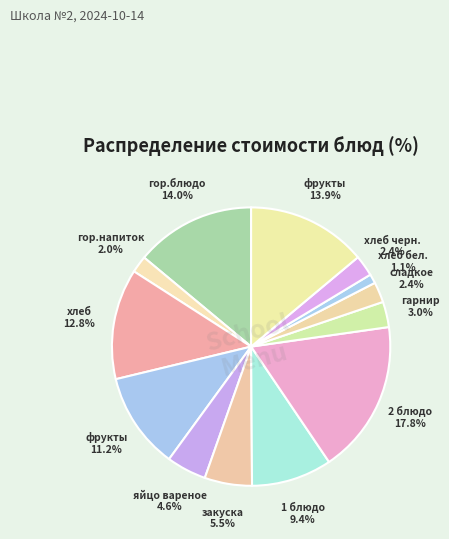

How many slices are in this pie chart?

13